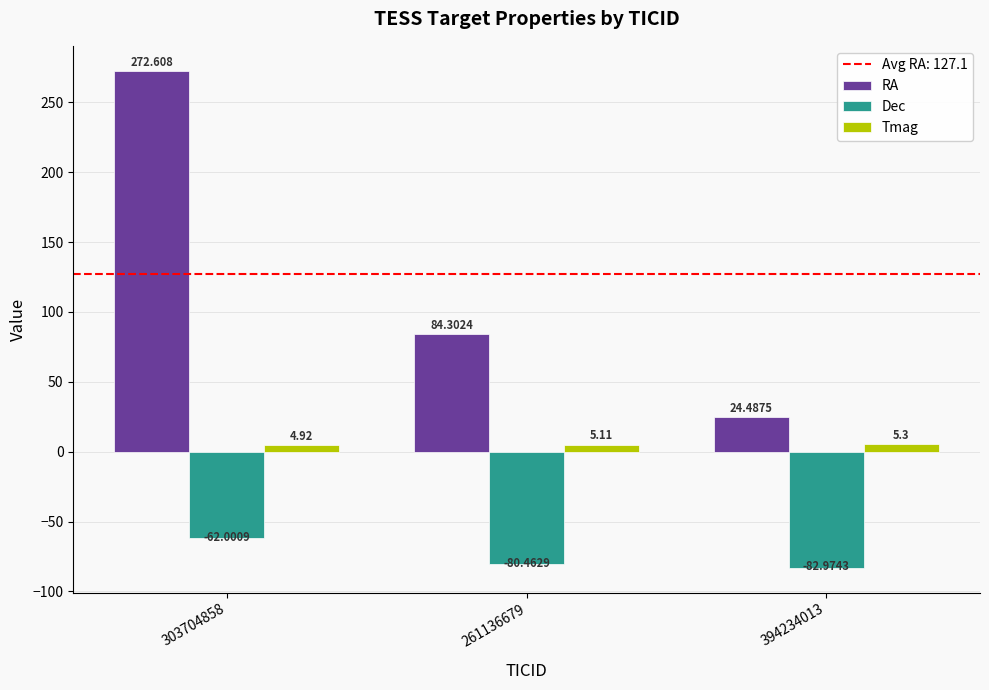

Is the value of RA at 303704858 greater than the value of Dec at 261136679?

Yes